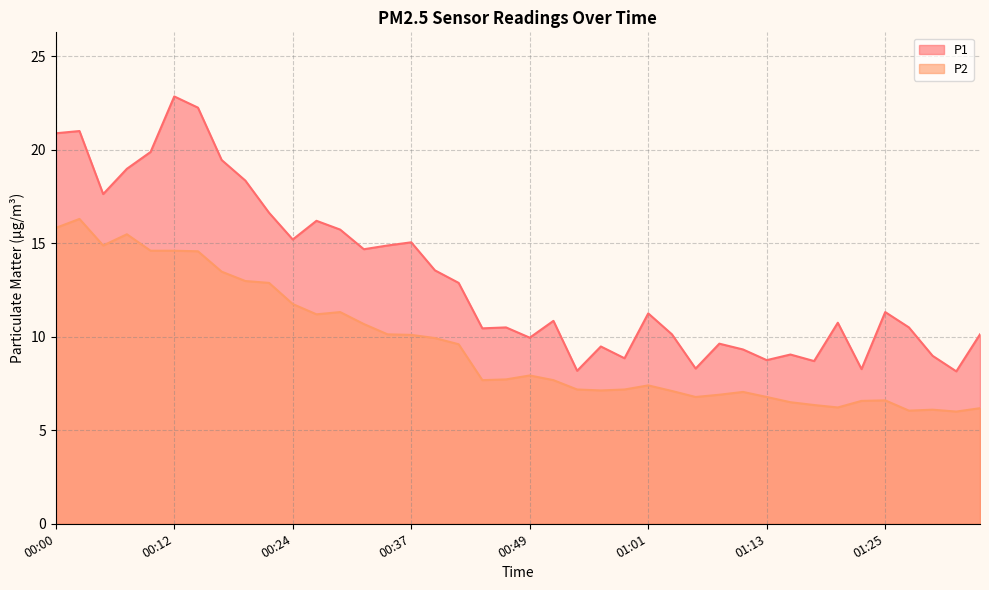

Where is P2 nearest to the value 11?

00:27